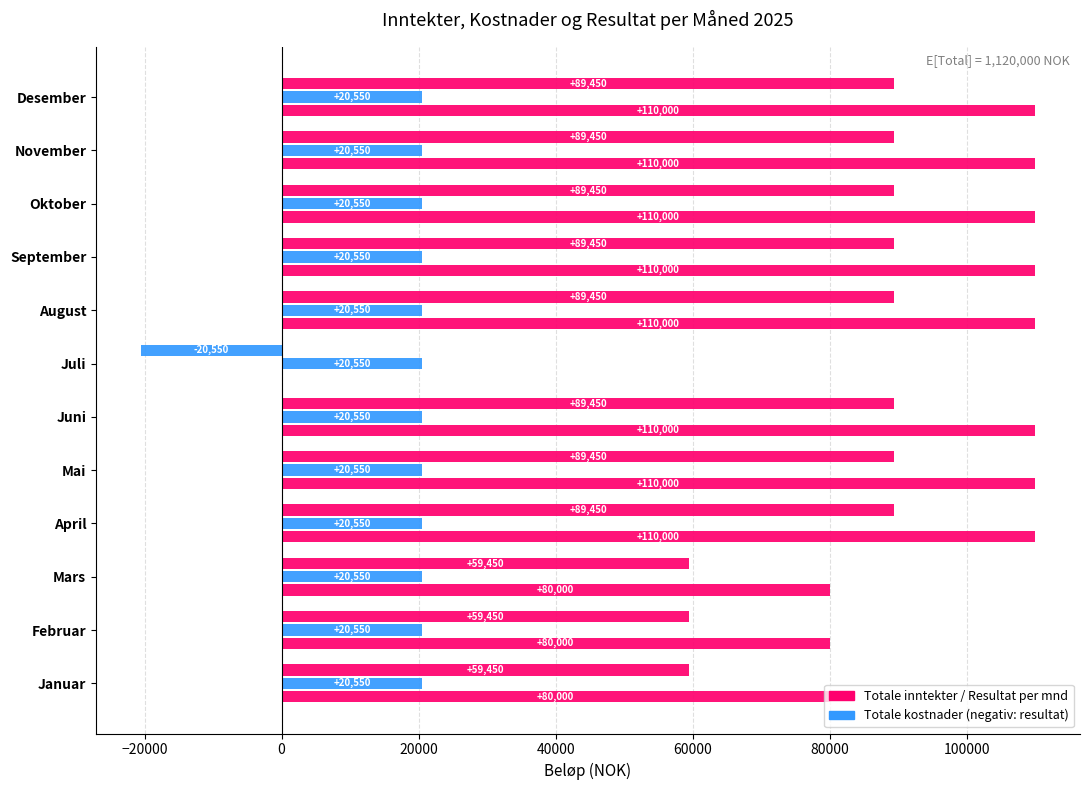

Which category has the lowest value in the Resultat per mnd series?

Juli